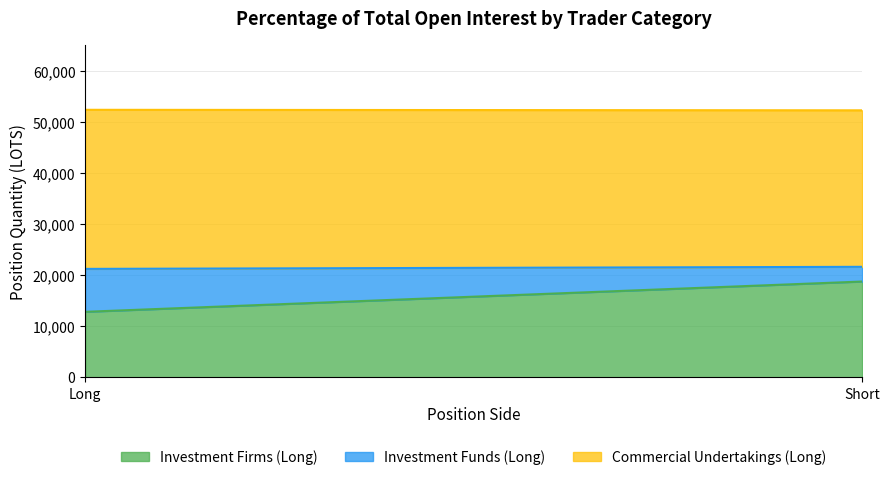

What is the difference between the Investment Firms (Long) values at Short and Long?

5928.4